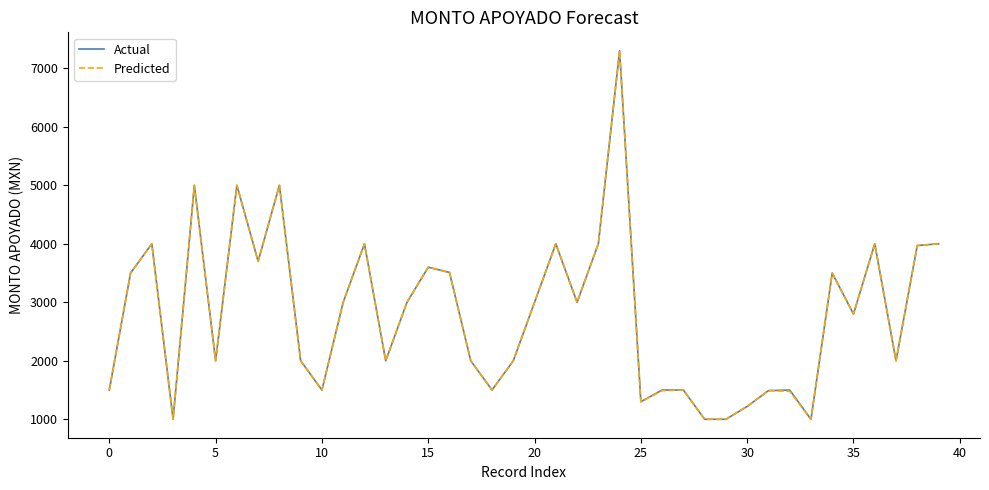

How many distinct data groups are displayed?

2